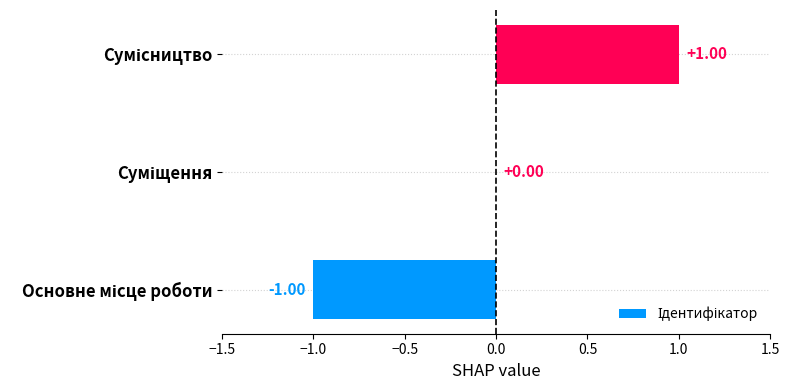

Are the bars horizontal?

Yes